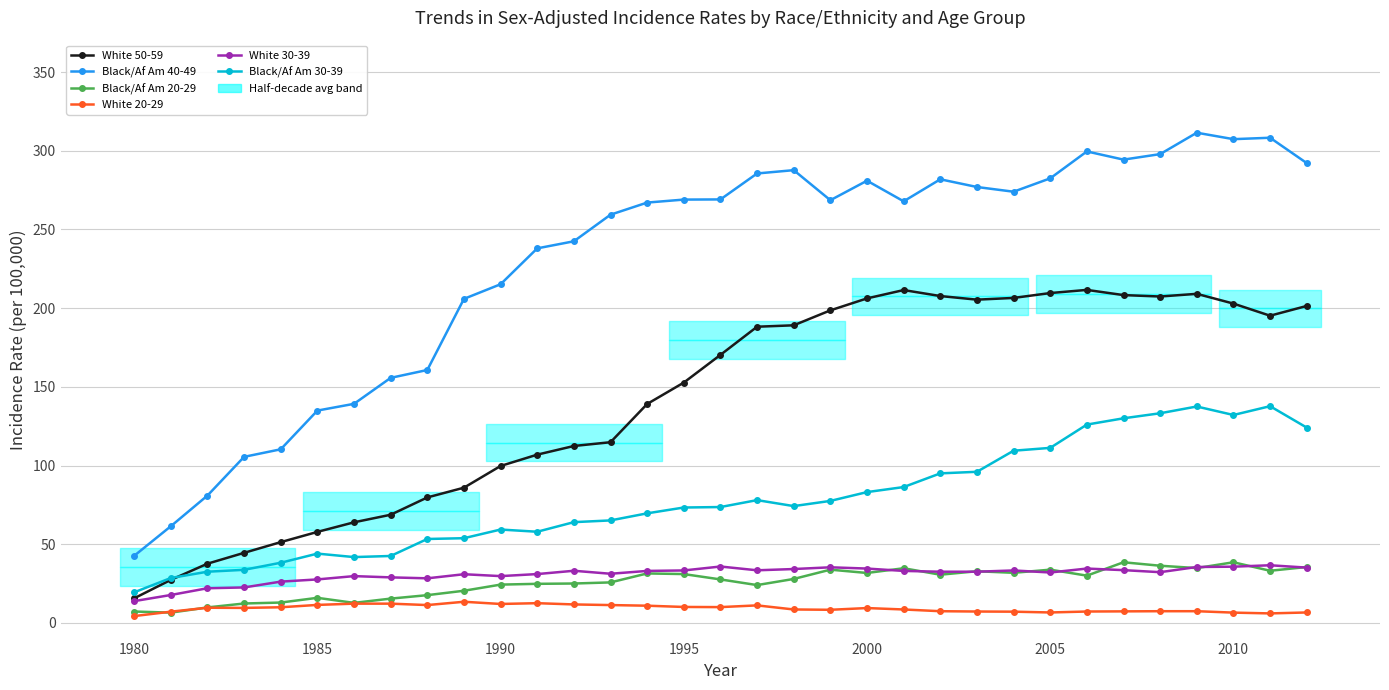

Is the value of Black/Af Am 20-29 at 25 greater than the value of White 30-39 at 32?

No